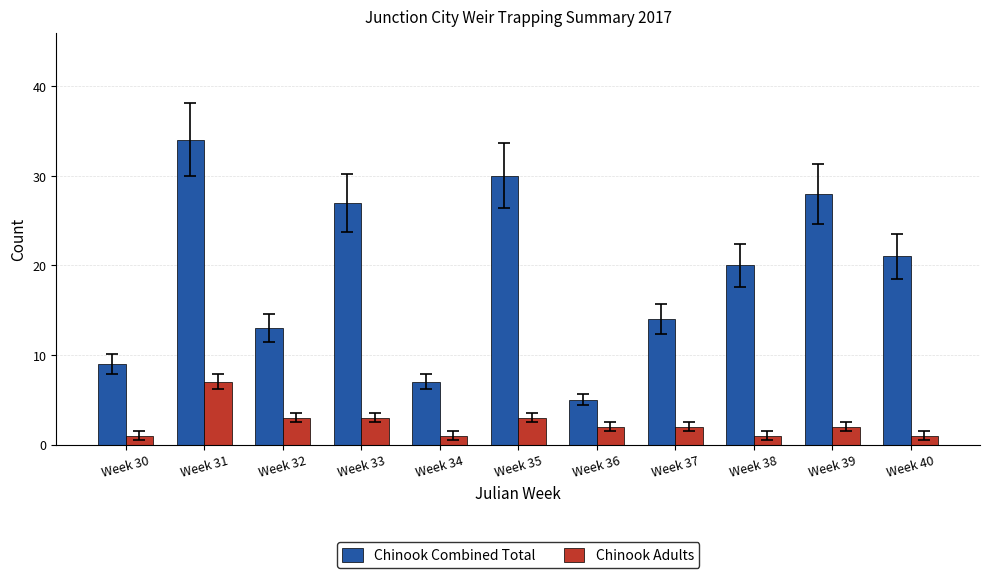

Count the number of categories in the chart.

11